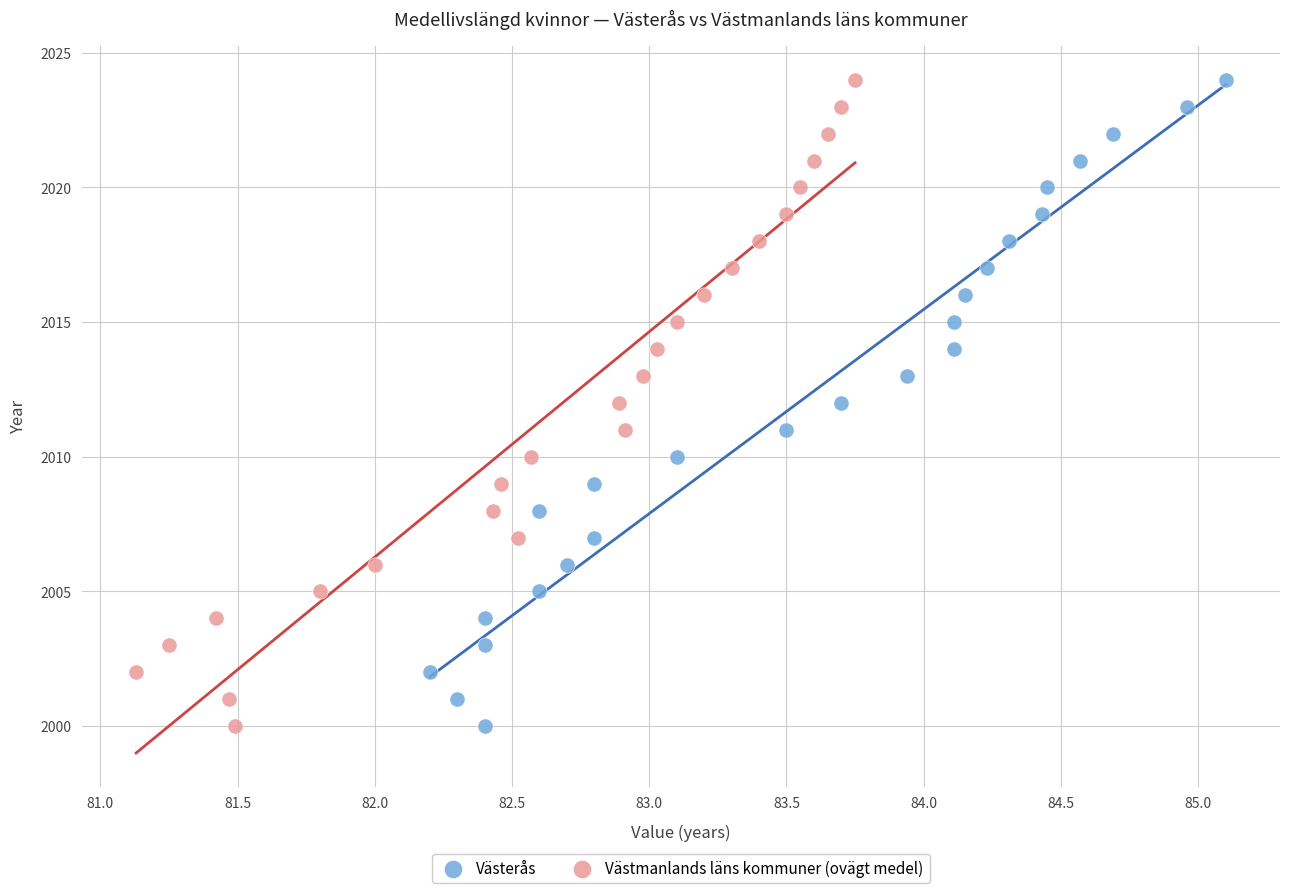

What are all the series names shown in the legend?

Västerås, Västmanlands läns kommuner (ovägt medel)